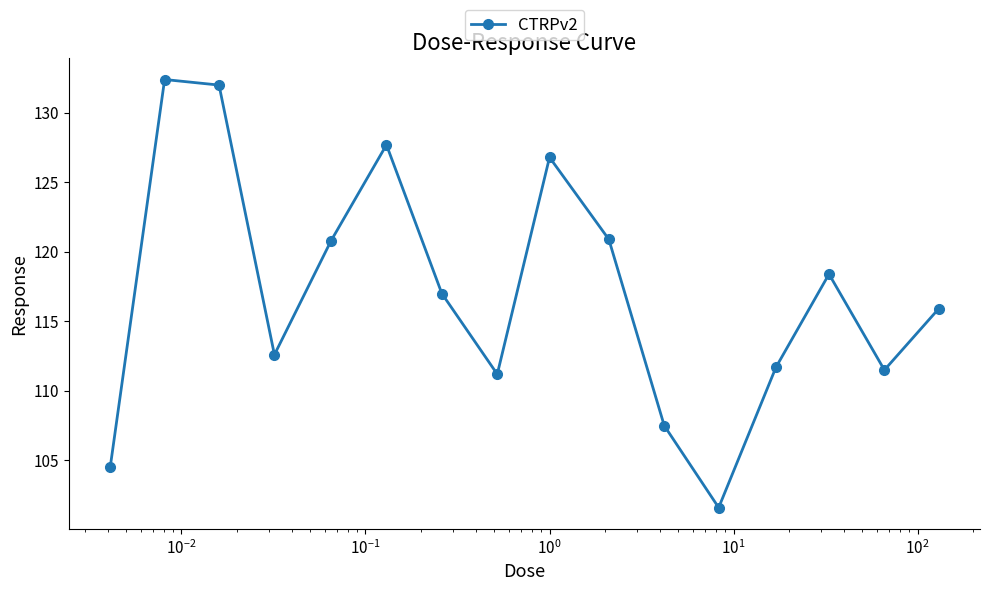

What is the maximum value shown in the chart?

132.4